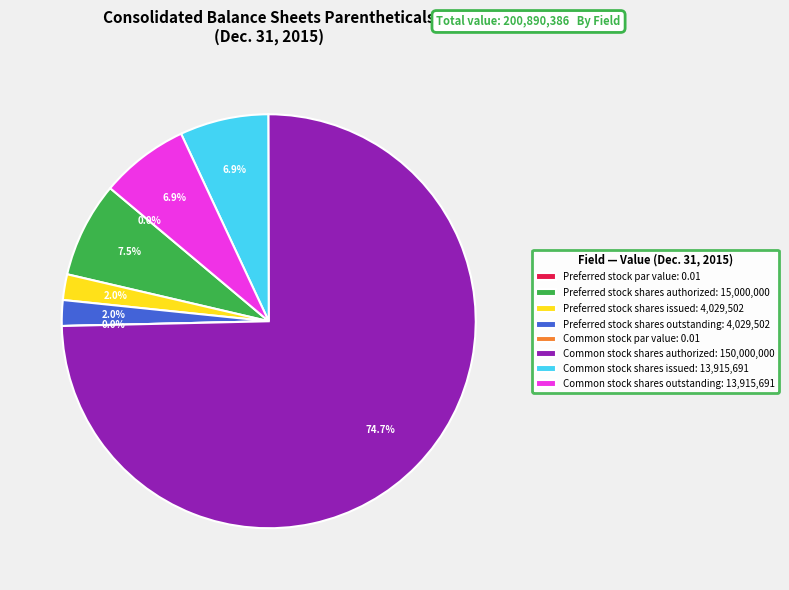

Which category has the smallest portion of the pie?

Preferred stock par value